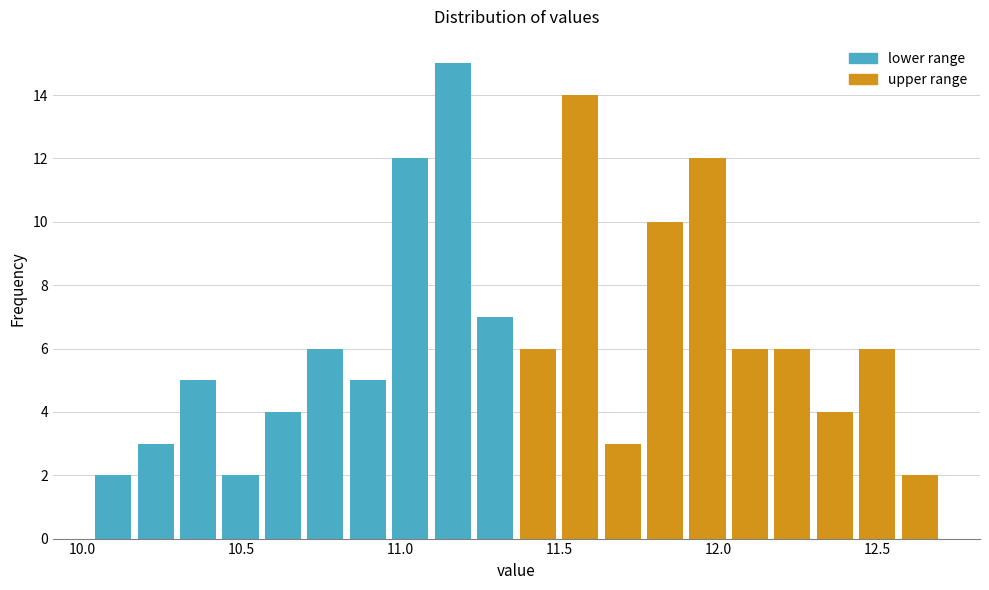

Around what value on the x-axis is the tallest bar? Give the approximate position of its centre, as read against the axis.

11.15